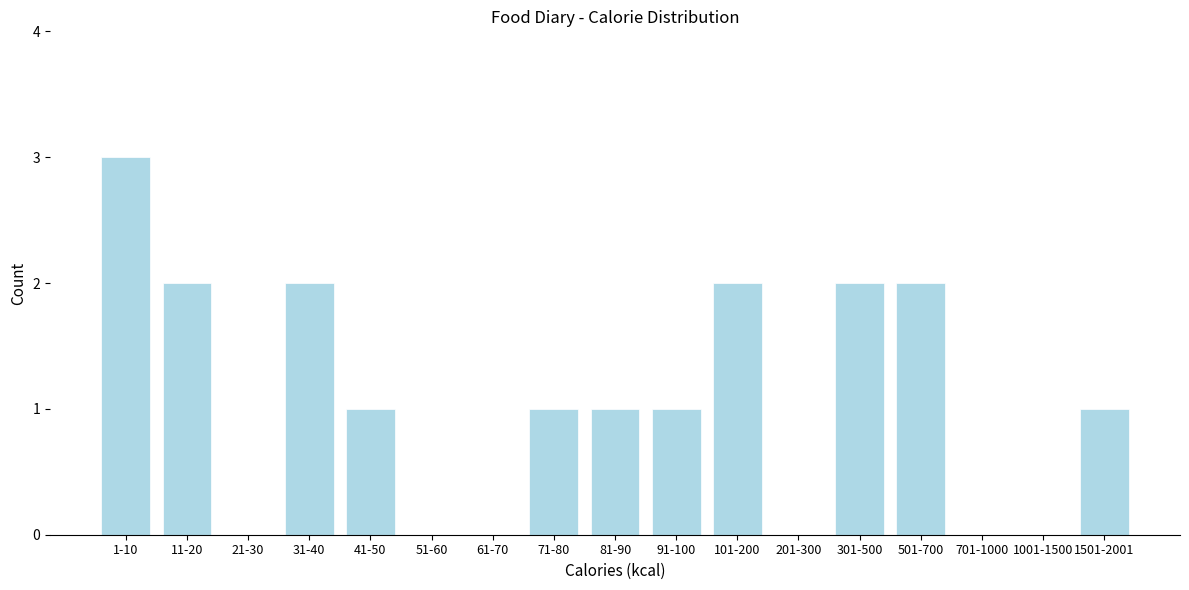

Reading left to right, extract all data points from this chart.

1-10=3	11-20=2	21-30=0	31-40=2	41-50=1	51-60=0	61-70=0	71-80=1	81-90=1	91-100=1	101-200=2	201-300=0	301-500=2	501-700=2	701-1000=0	1001-1500=0	1501-2001=1